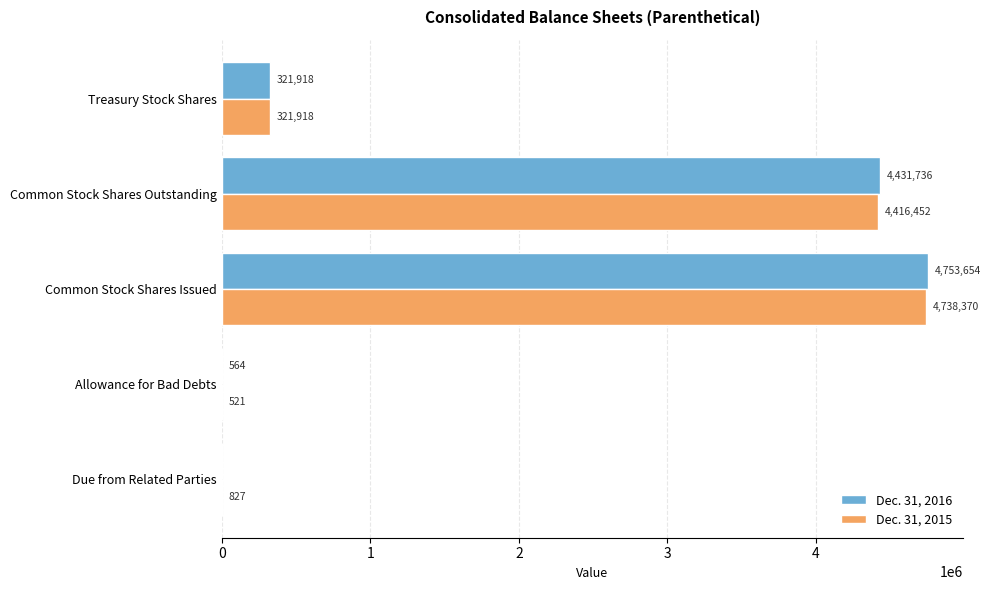

Which series changed the most between Common Stock Shares Outstanding and Treasury Stock Shares?

Dec. 31, 2016